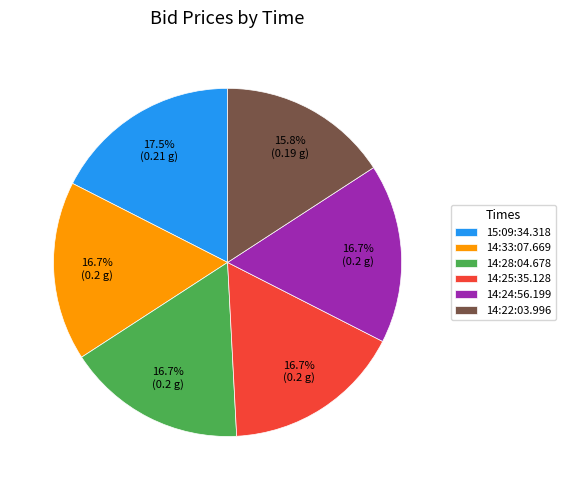

Is there any slice that represents more than half of the pie?

No